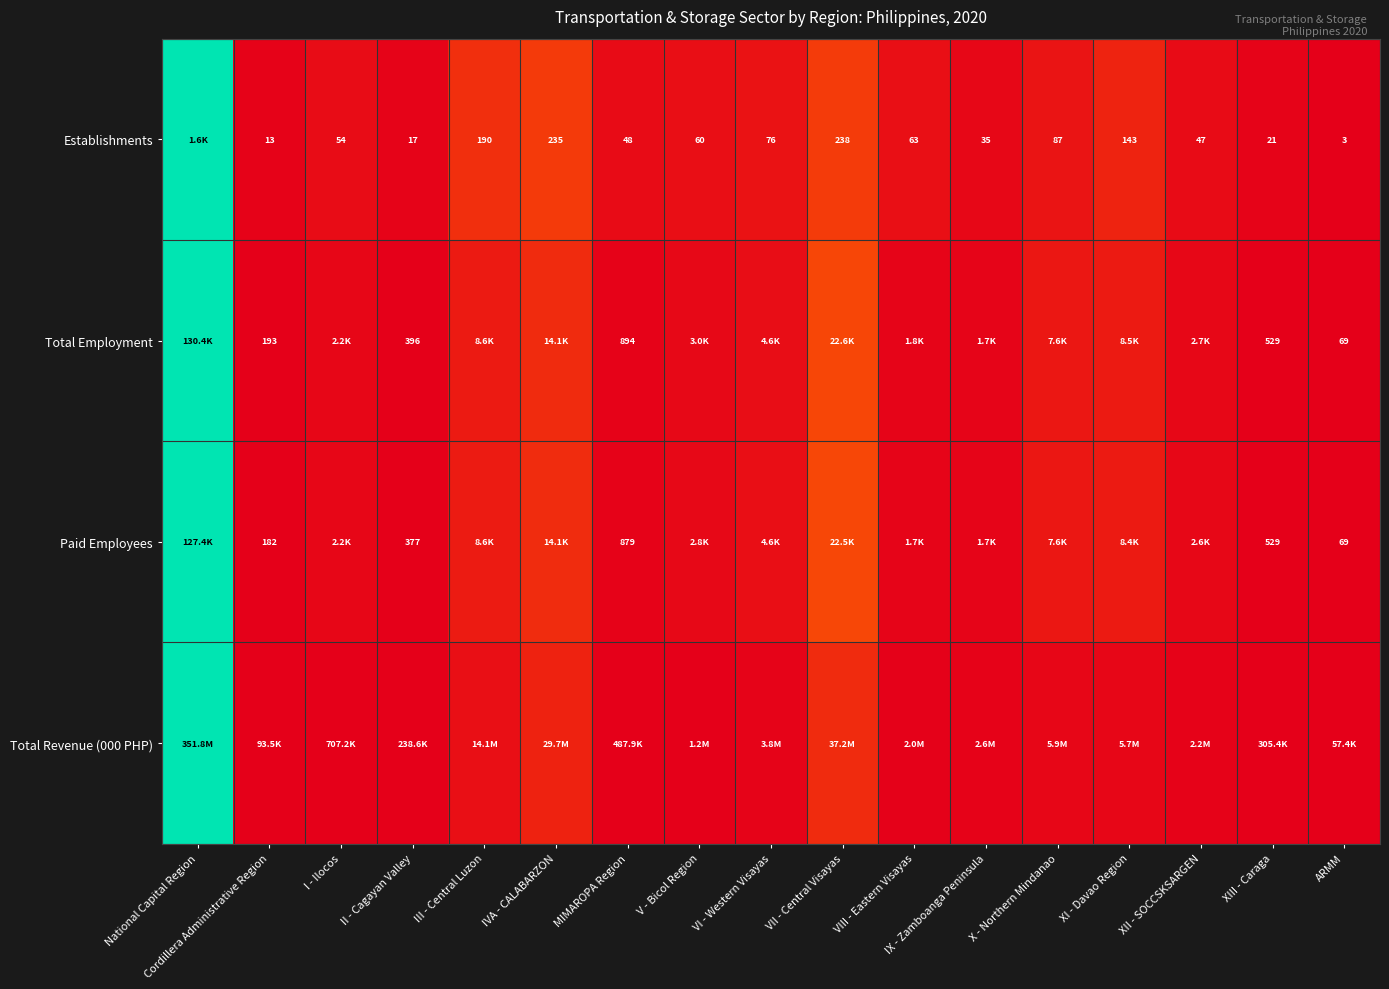

List the labels in order of Total Employment value, smallest first.

ARMM, Cordillera Administrative Region, II - Cagayan Valley, XIII - Caraga, MIMAROPA Region, IX - Zamboanga Peninsula, VIII - Eastern Visayas, I - Ilocos, XII - SOCCSKSARGEN, V - Bicol Region, VI - Western Visayas, X - Northern Mindanao, XI - Davao Region, III - Central Luzon, IVA - CALABARZON, VII - Central Visayas, National Capital Region